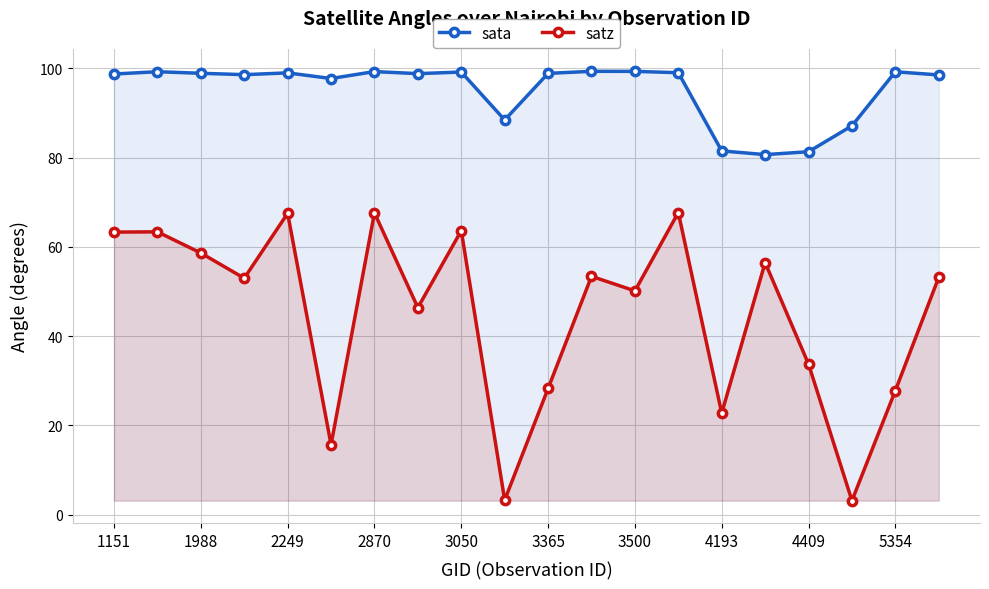

Is it true that sata equals 99.3 at 3500?

True